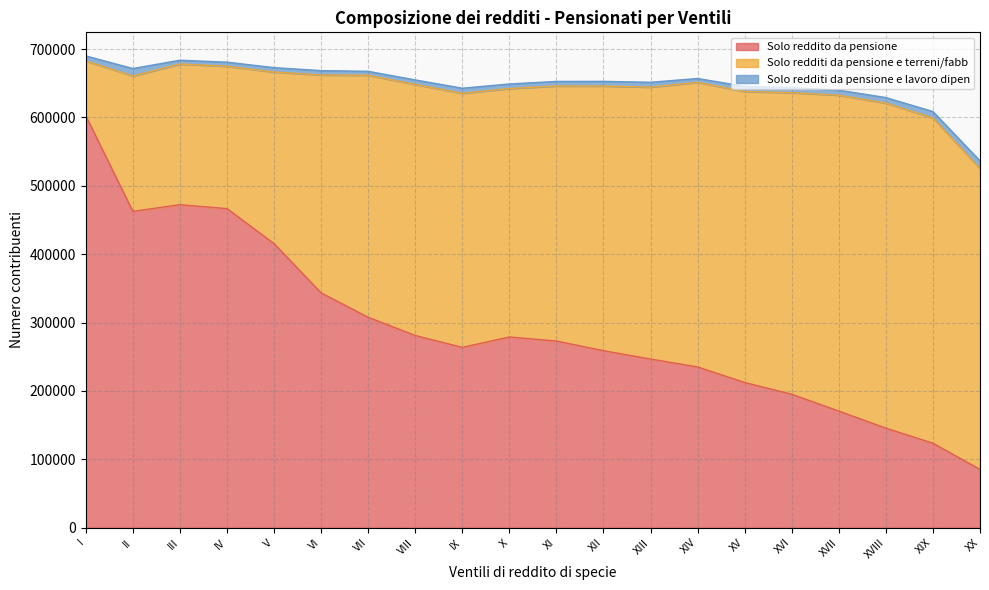

Between XI and XIII, which series saw the biggest shift?

Solo reddito da pensione